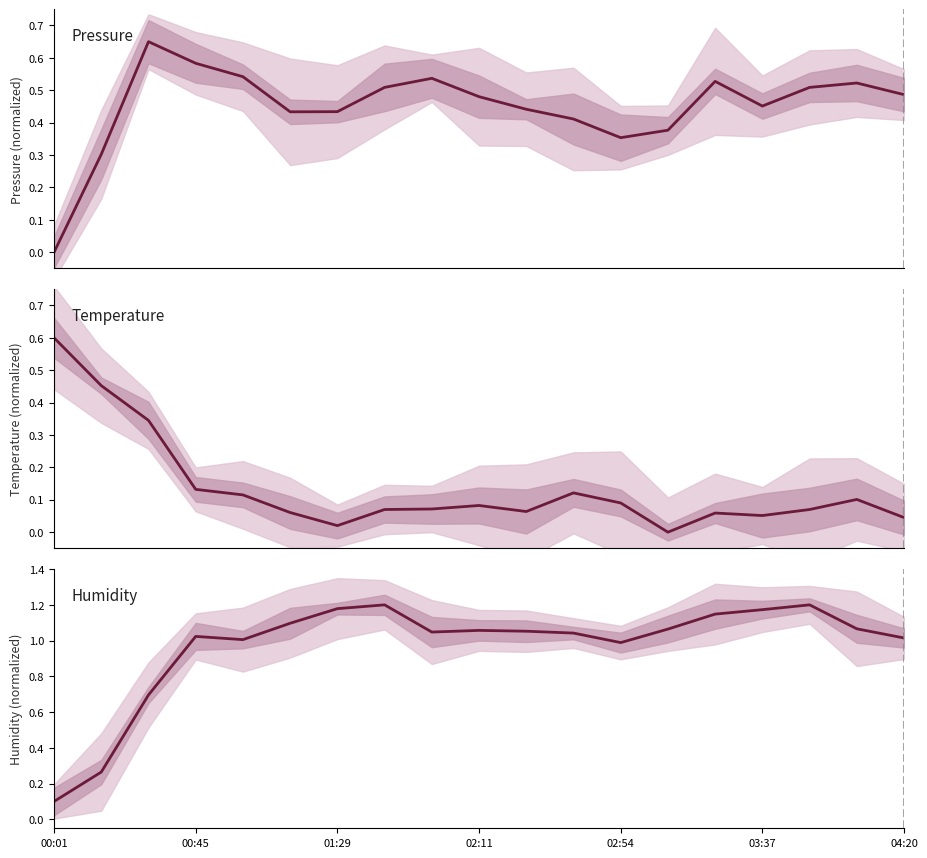

What is the spread (max minus min) of values at 10?

1.0